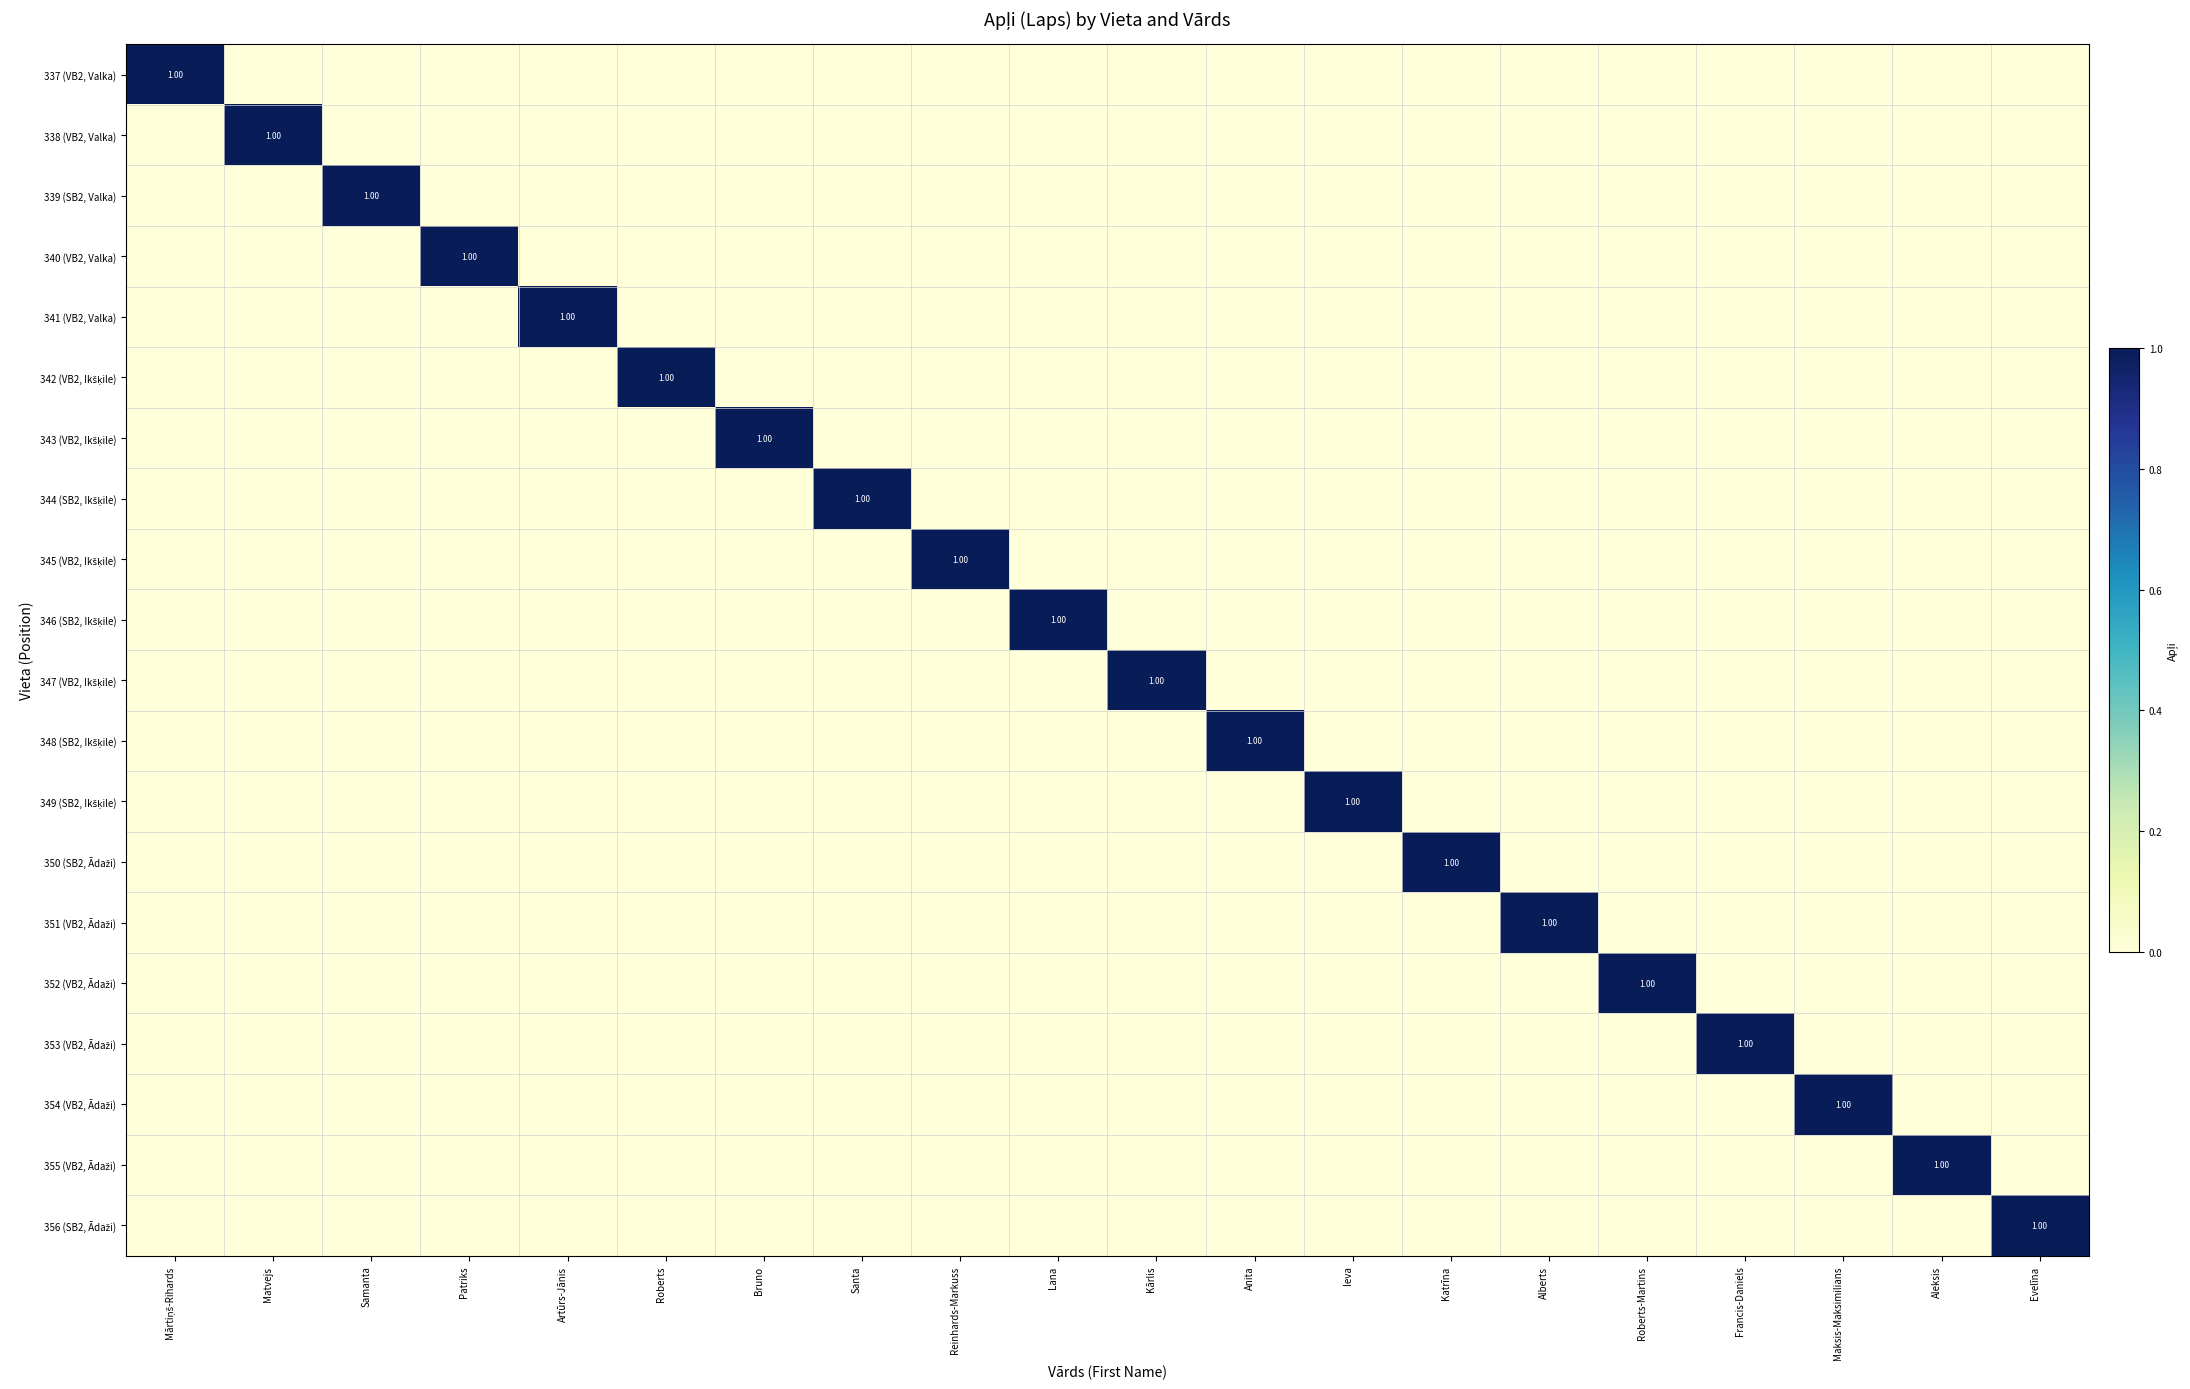

True or false: 346 (SB2, Ikšķile) has a value of 2 at Lana.

False